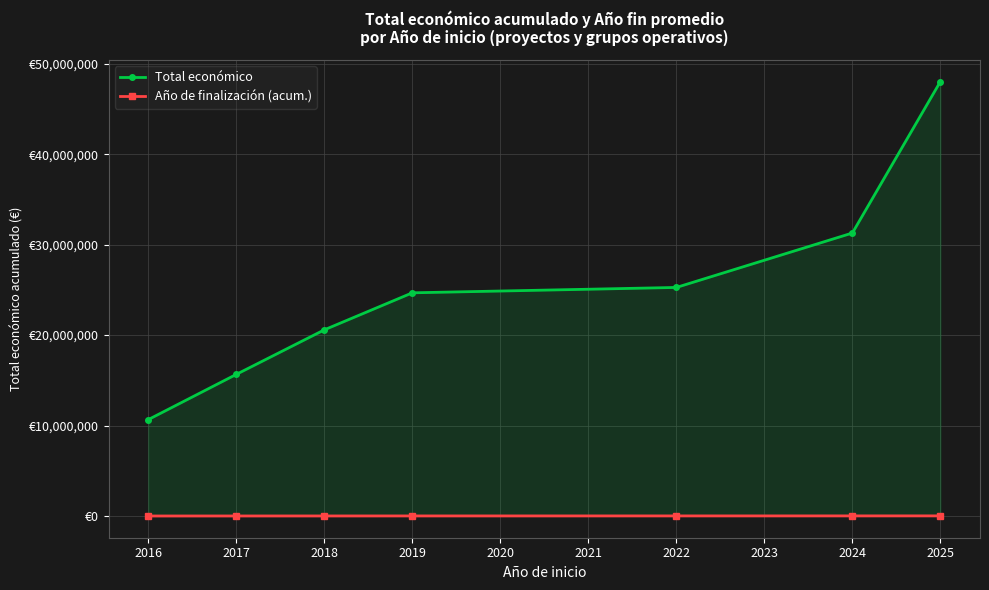

The value of Año de finalización (acum.) at 2025 is 21199.6. True or false?

False